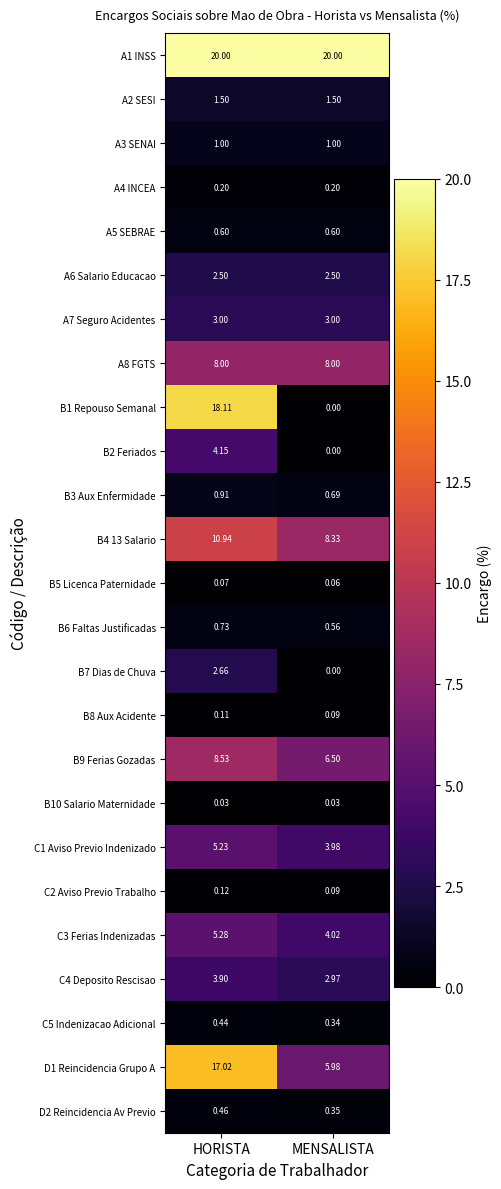

At which category does the chart reach its minimum across all series?

MENSALISTA